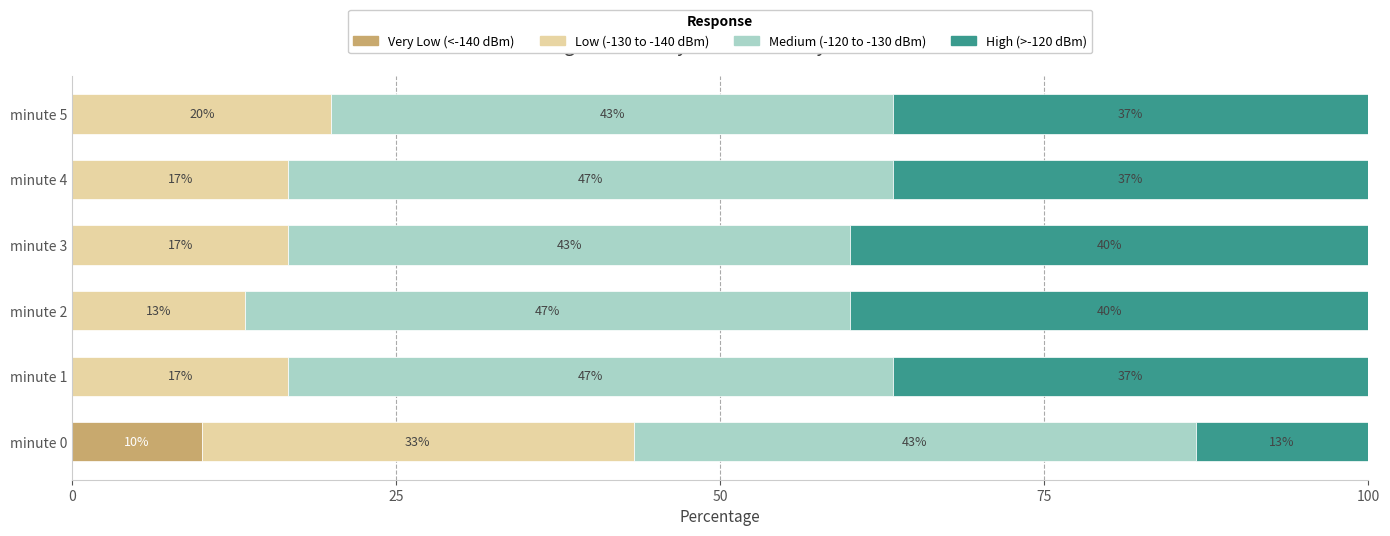

What are all the series names shown in the legend?

Very Low (<-140 dBm), Low (-130 to -140 dBm), Medium (-120 to -130 dBm), High (>-120 dBm)